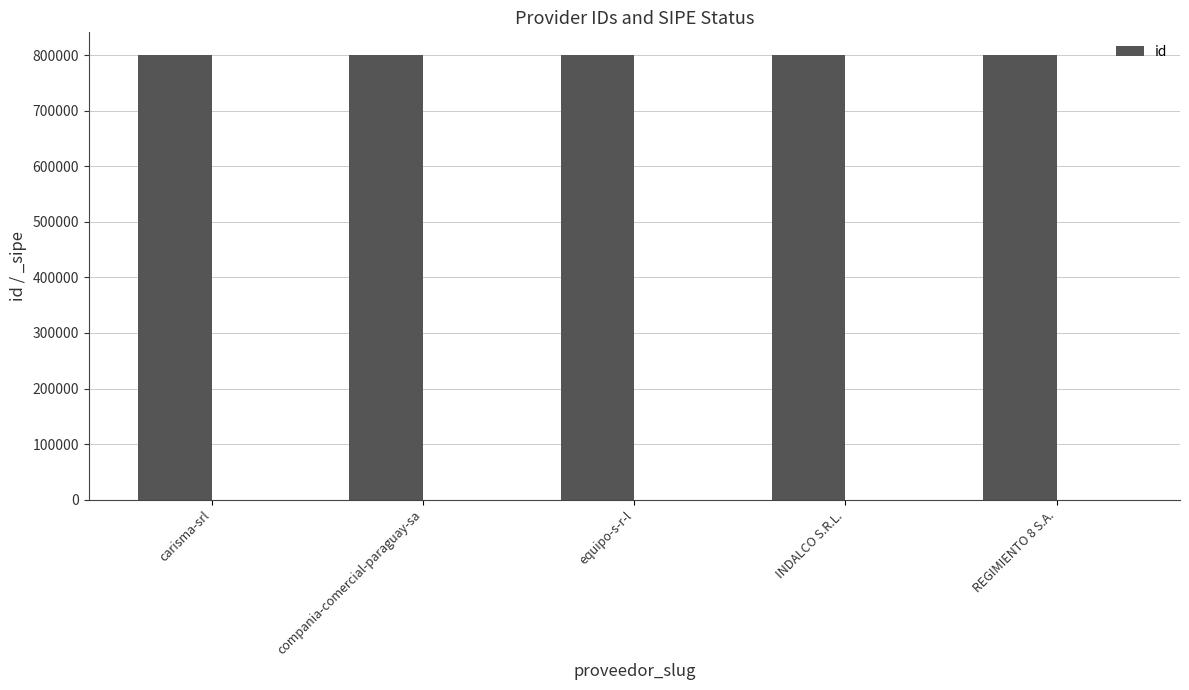

True or false: the data shows 800952 at compania-comercial-paraguay-sa.

True